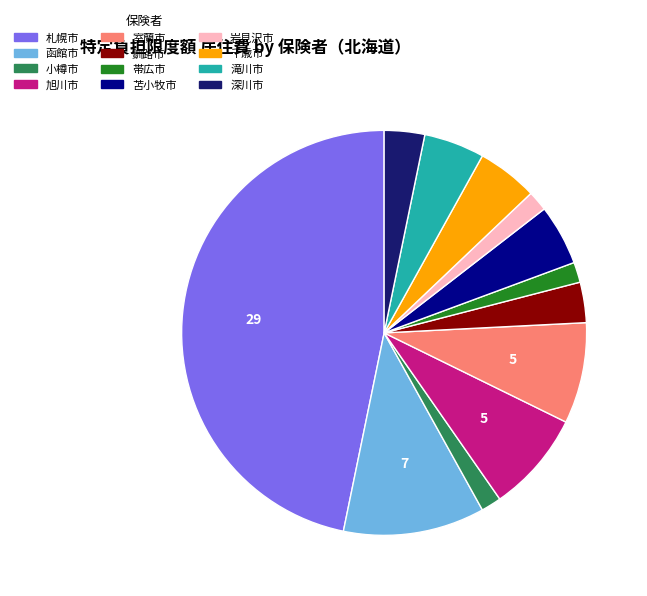

Which category has the biggest portion of the pie?

札幌市